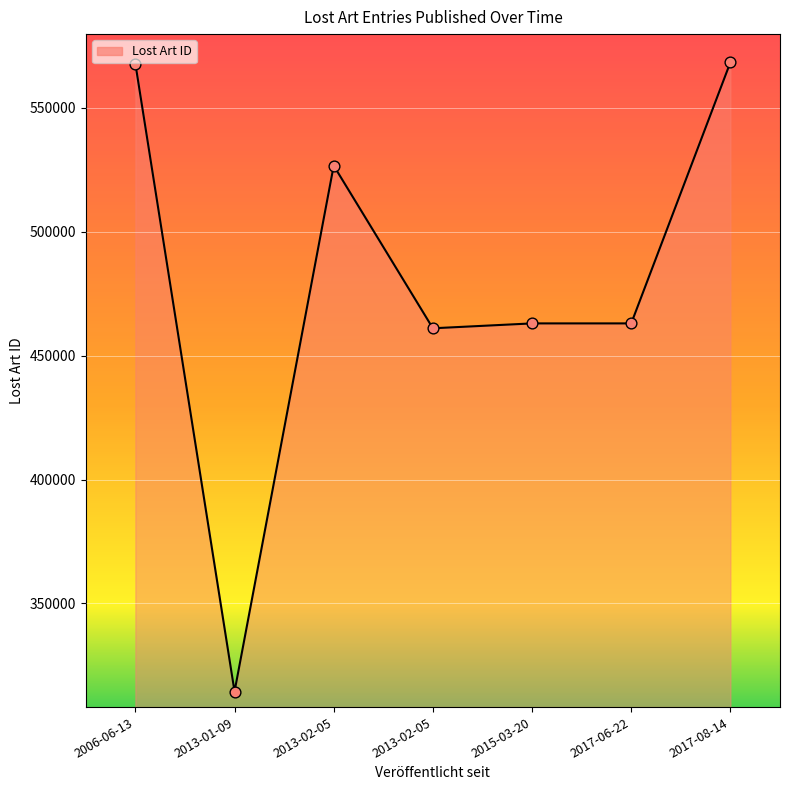

Between 2013-01-09 and 2013-02-05, which is larger?

2013-02-05